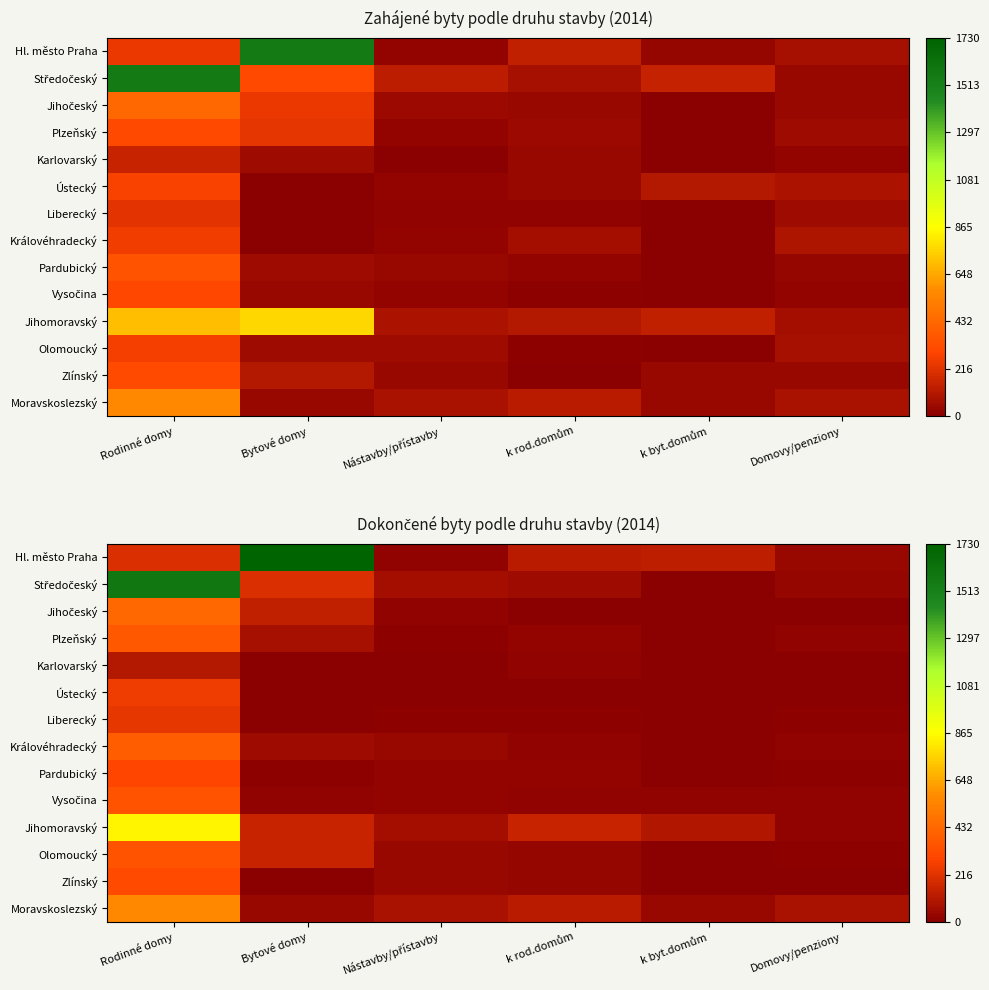

List the series in order of their peak value, highest first.

Hl. město Praha, Středočeský, Jihomoravský, Moravskoslezský, Jihočeský, Královéhradecký, Plzeňský, Olomoucký, Vysočina, Zlínský, Pardubický, Ústecký, Liberecký, Karlovarský